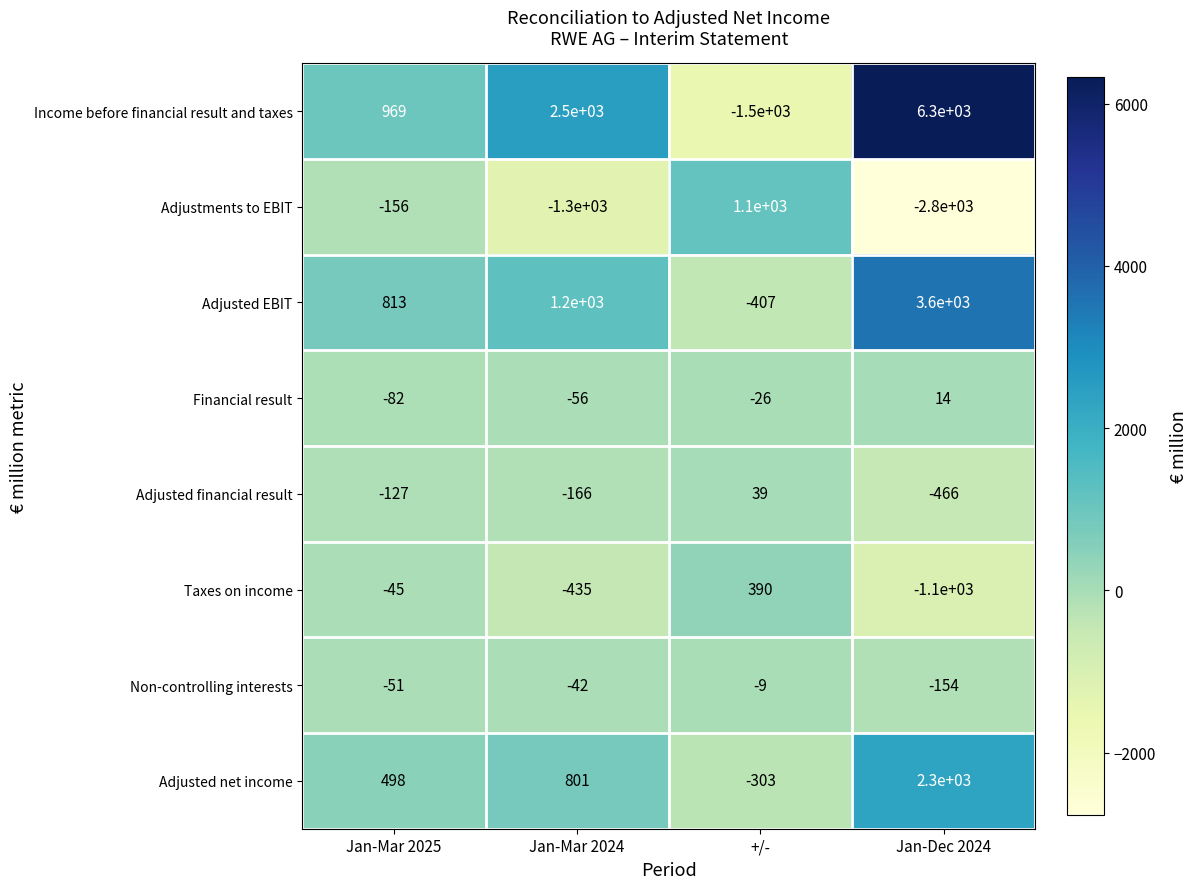

Which label corresponds to the smallest value in the chart?

Jan-Dec 2024